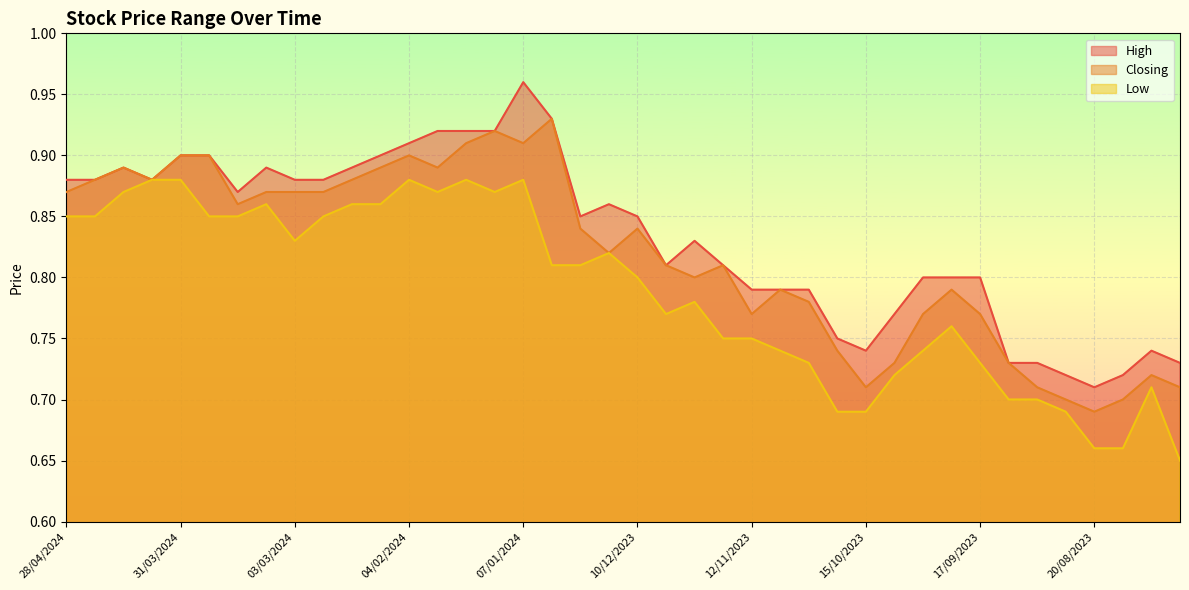

Where is Low nearest to the value 0?

30/07/2023